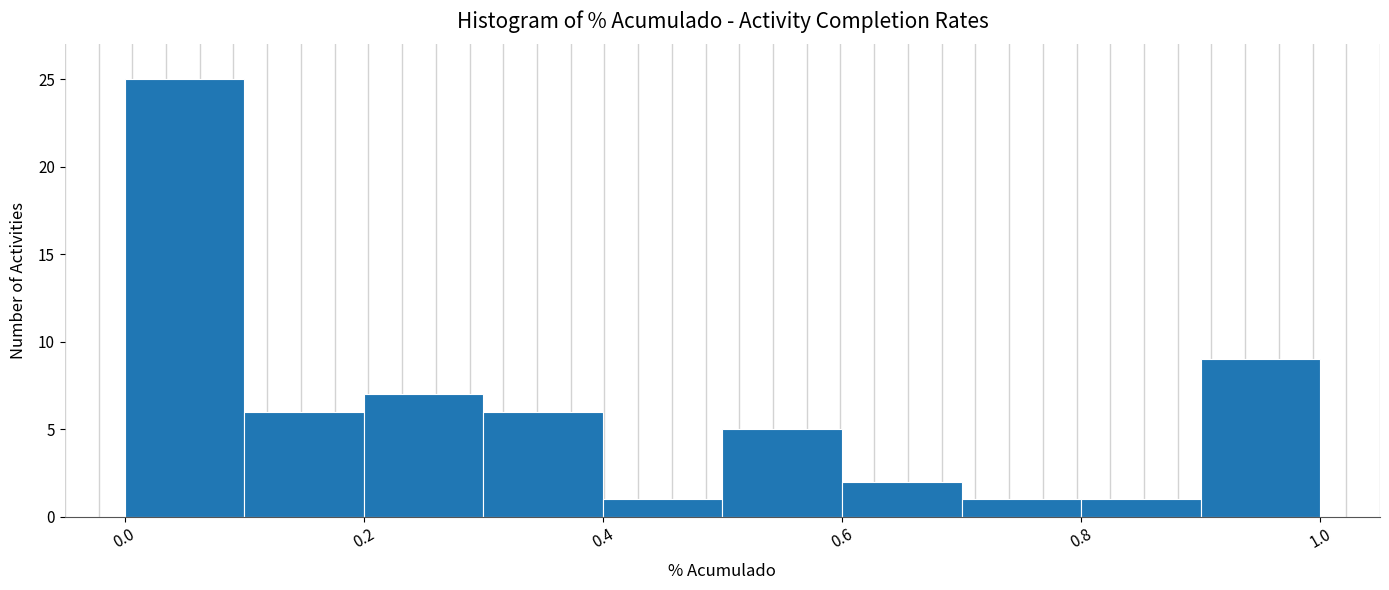

Over which range of the x-axis is the bar tallest?

0.0 to 0.1